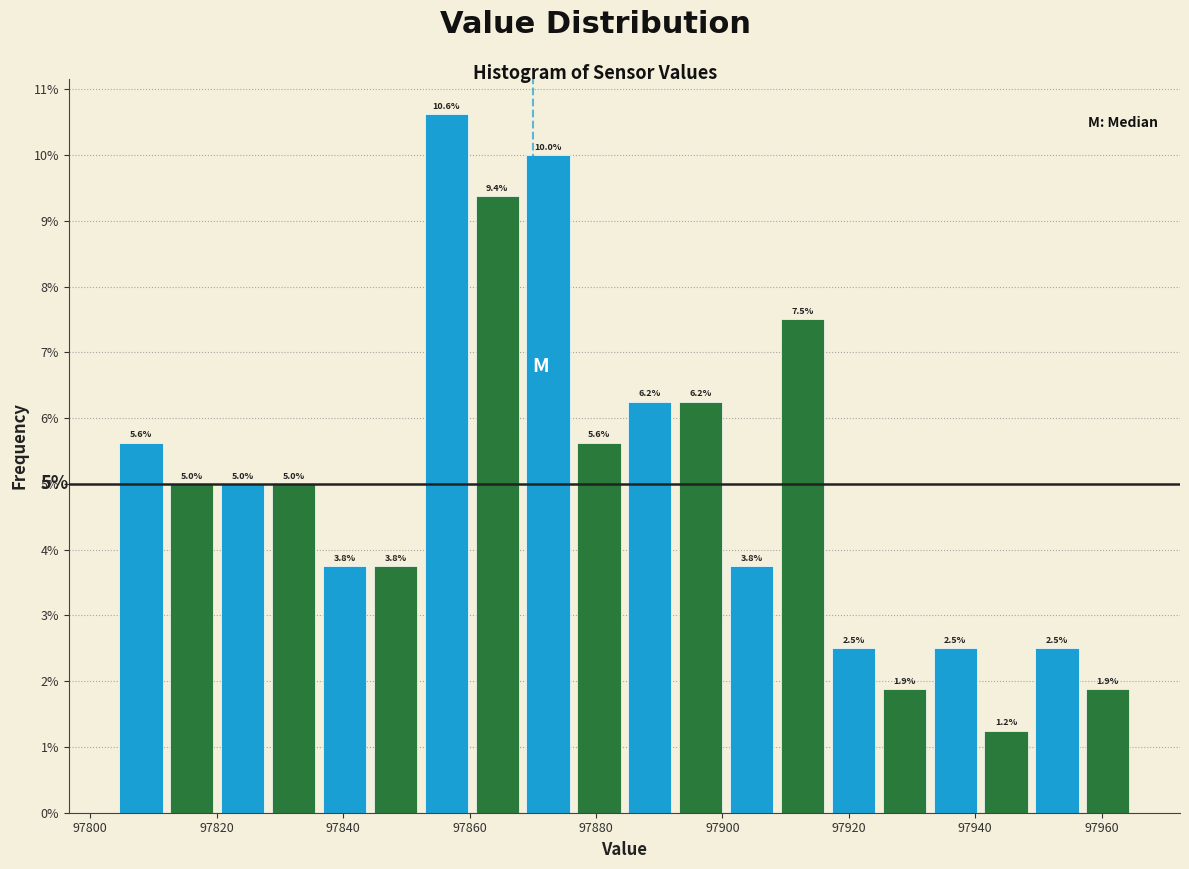

Over which range of the x-axis is the bar tallest?

97852 to 97860